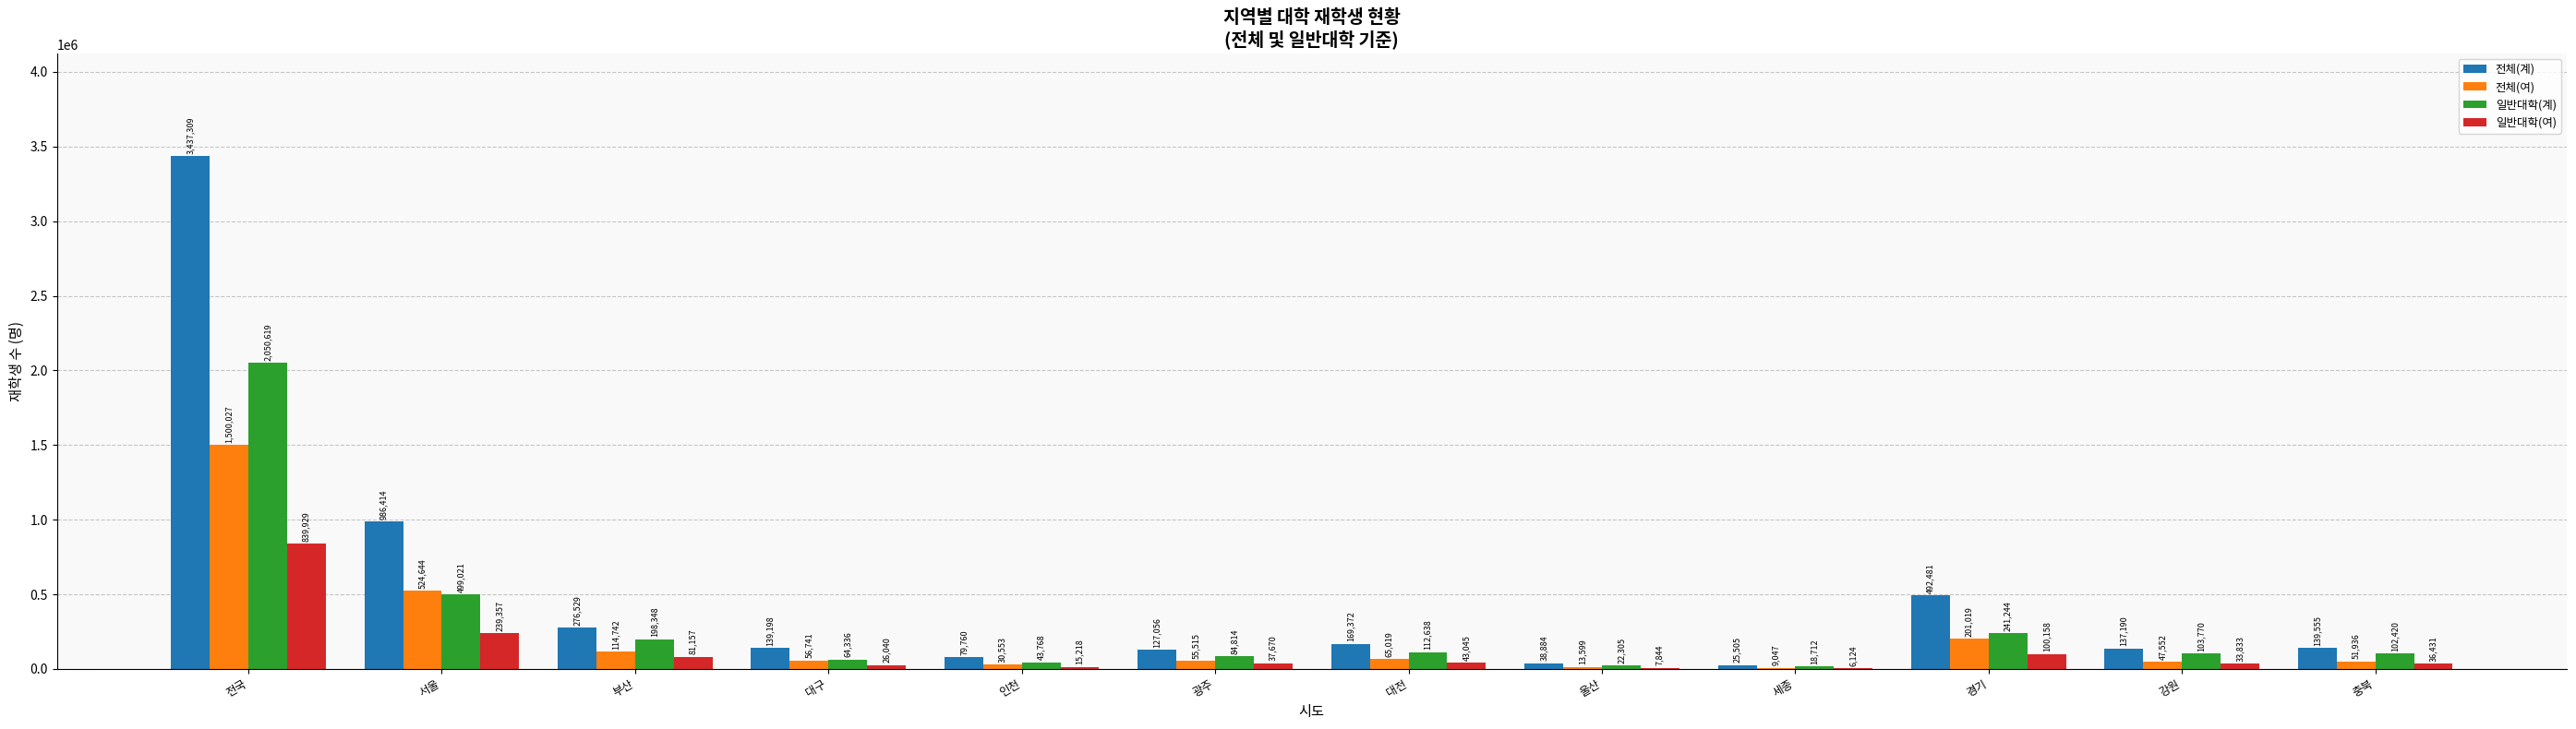

Between 강원 and 충북, which series saw the biggest shift?

전체(여)